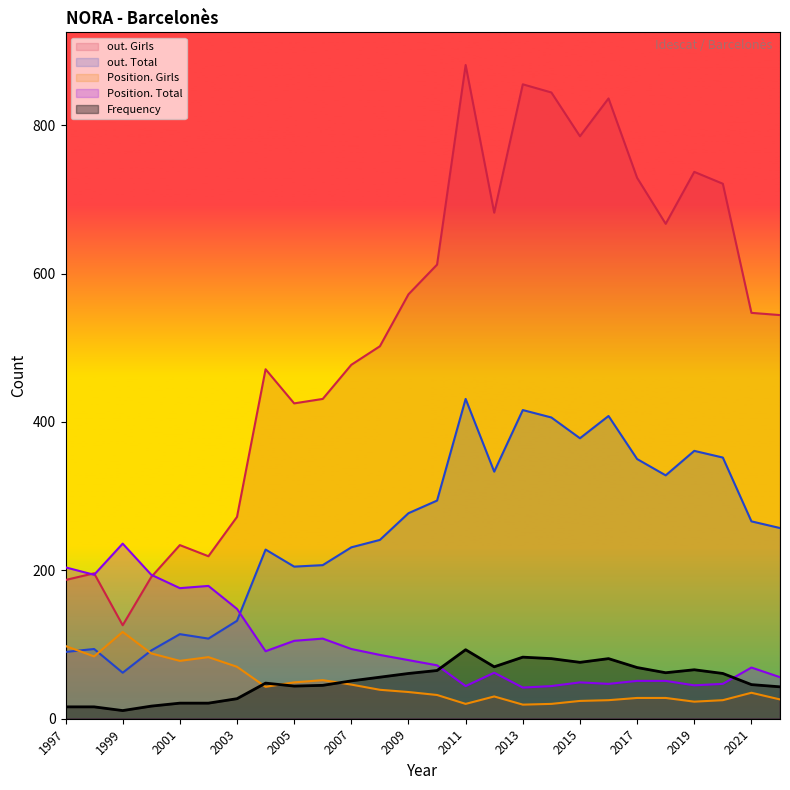

What is the average value of the Frequency series?

51